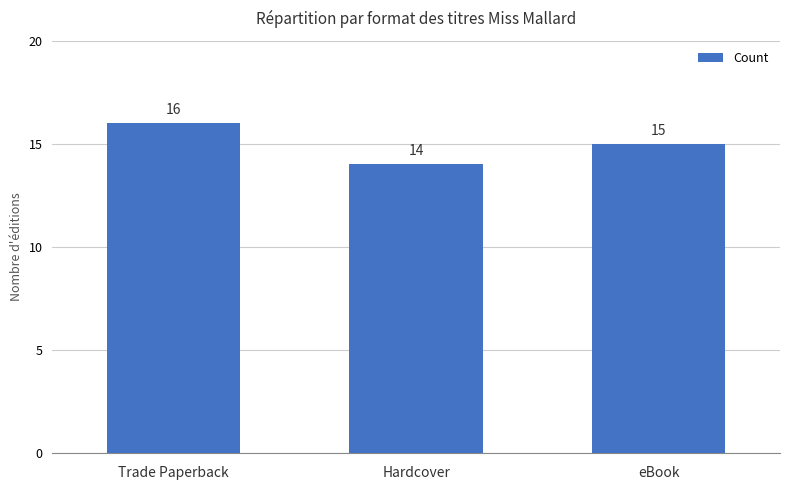

What is the difference between the values at Trade Paperback and Hardcover?

2